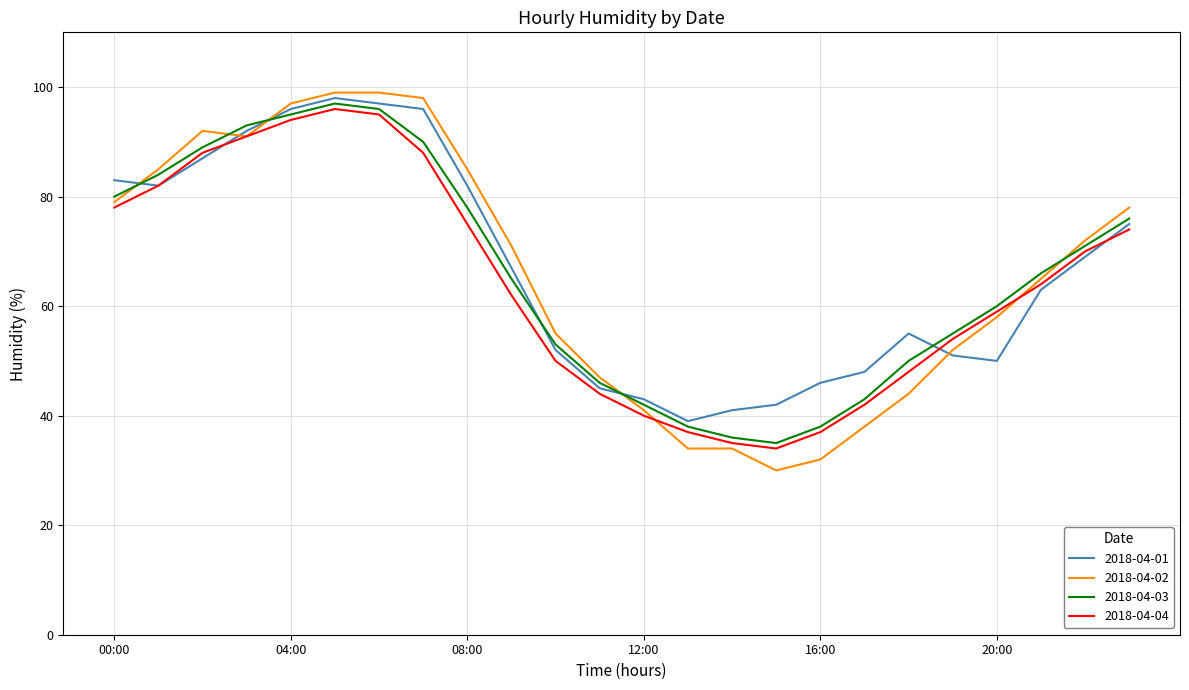

What is the sum of all 2018-04-01 values?

1599